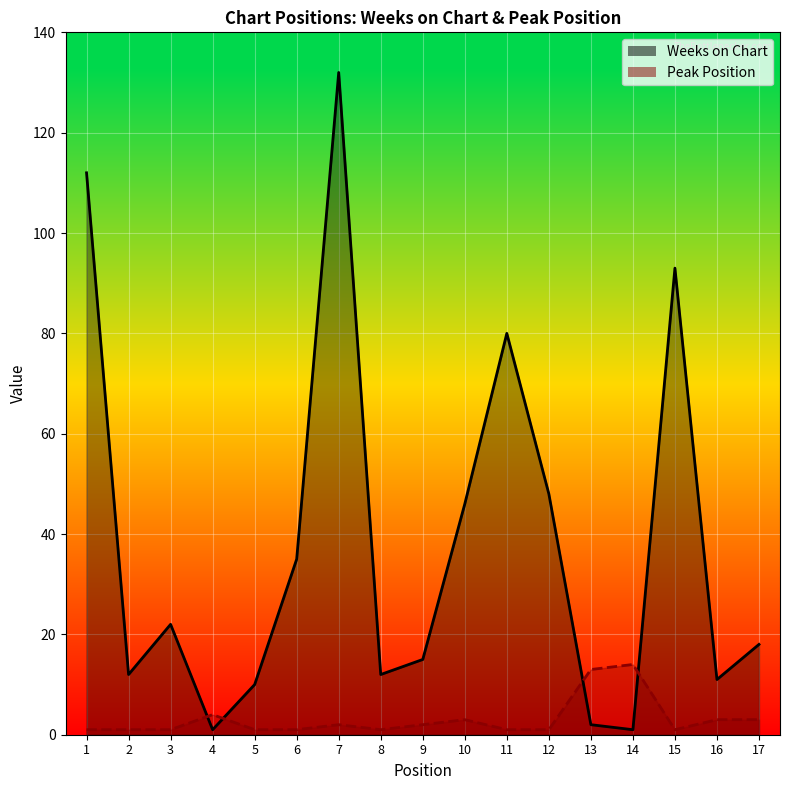

List the series in order of their overall mean, lowest first.

Peak Position, Weeks on Chart